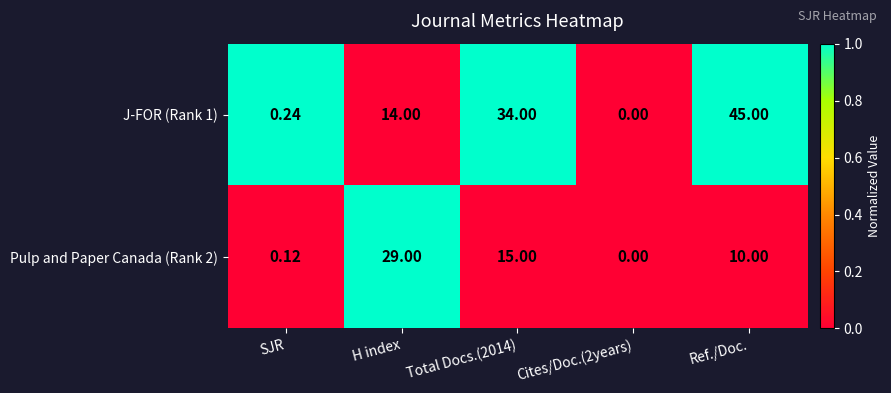

Is the value of J-FOR (Rank 1) at H index greater than the value of Pulp and Paper Canada (Rank 2) at Total Docs.(2014)?

No